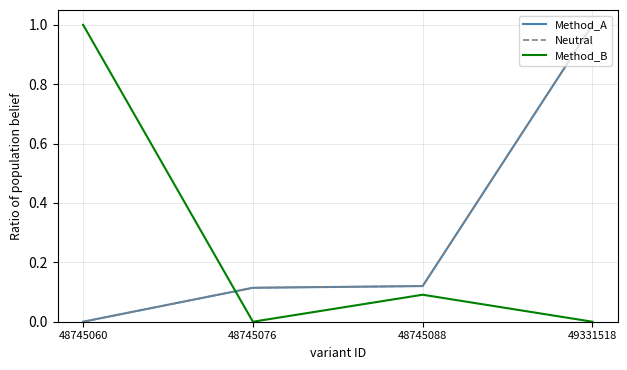

At 49331518, list the series in order from smallest to largest.

Method_B, Method_A, Neutral